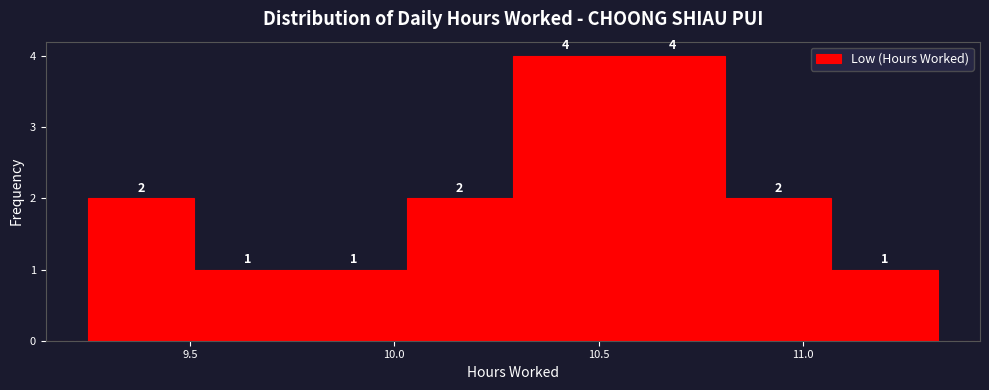

What is the height of the bar covering 9.25 to 9.51 on the x-axis? The bar edges are not printed on the chart, so give them approximately, as read against the axis.

2